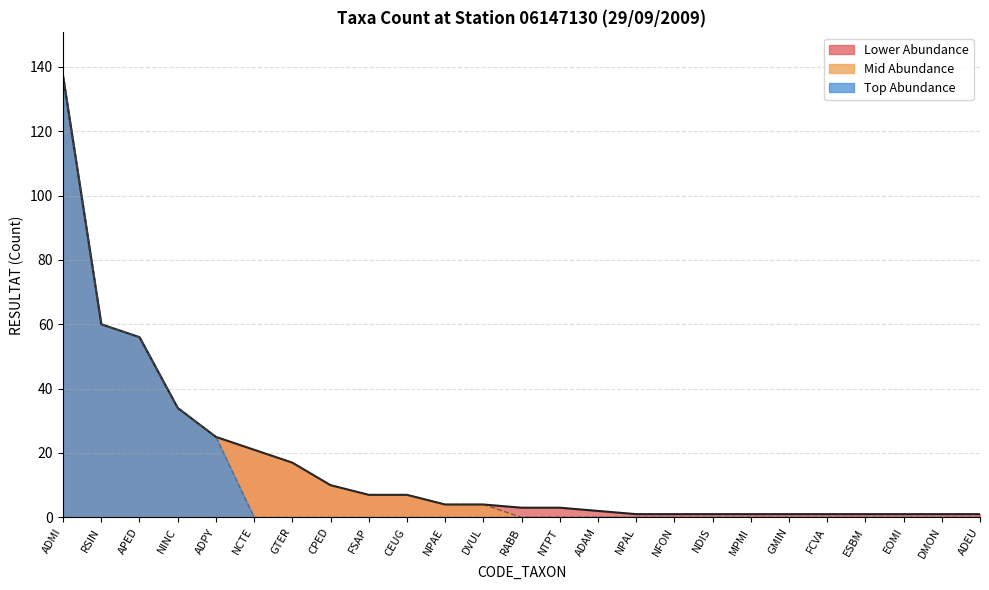

What is the greatest value displayed?

137